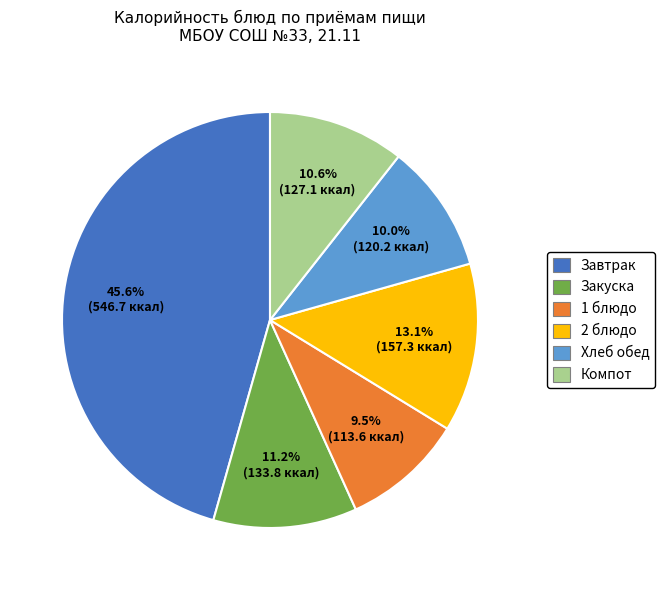

Is there any slice that represents more than half of the pie?

No